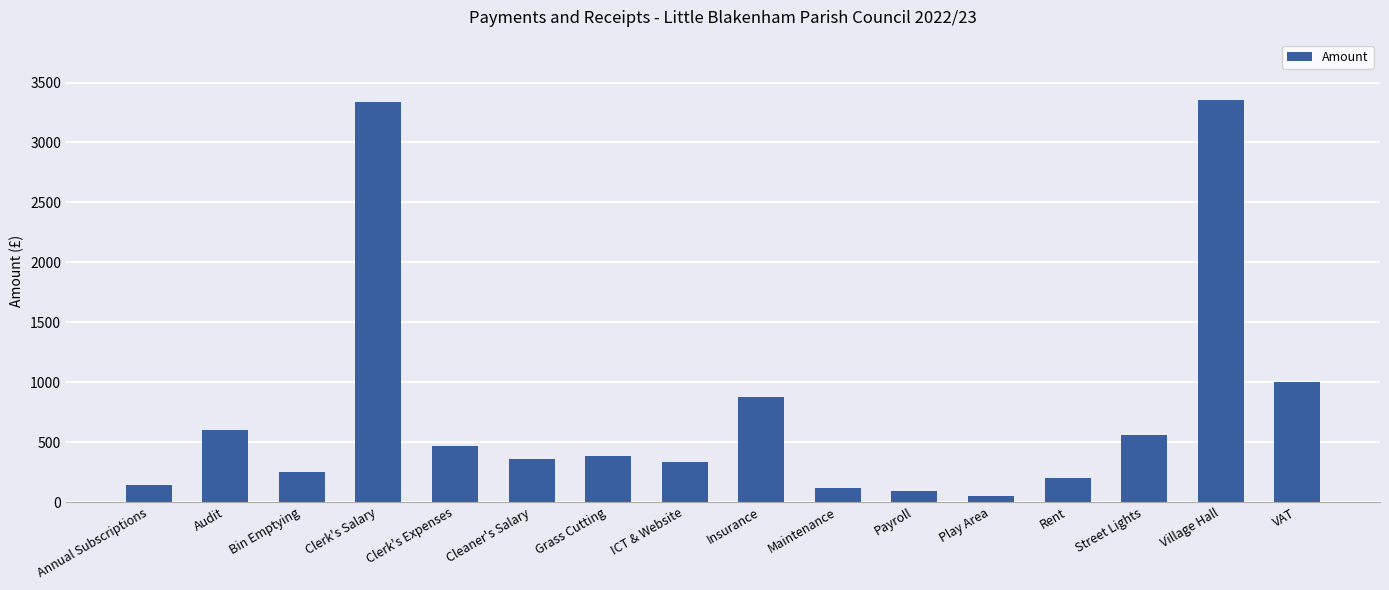

What is the difference between the maximum and minimum values?

3302.2